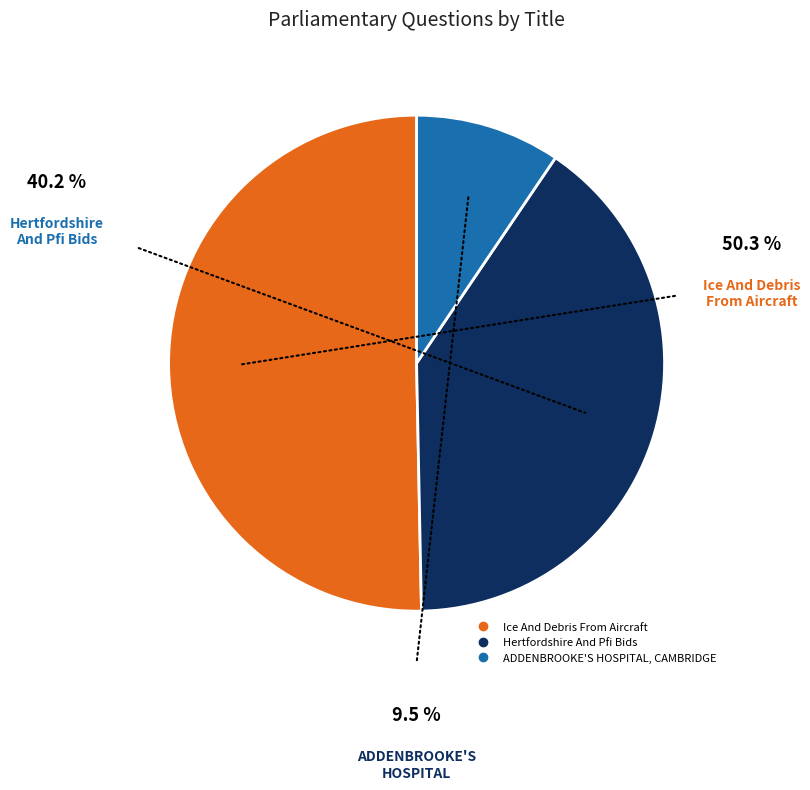

What is the smallest slice in the pie chart?

ADDENBROOKE'S HOSPITAL, CAMBRIDGE